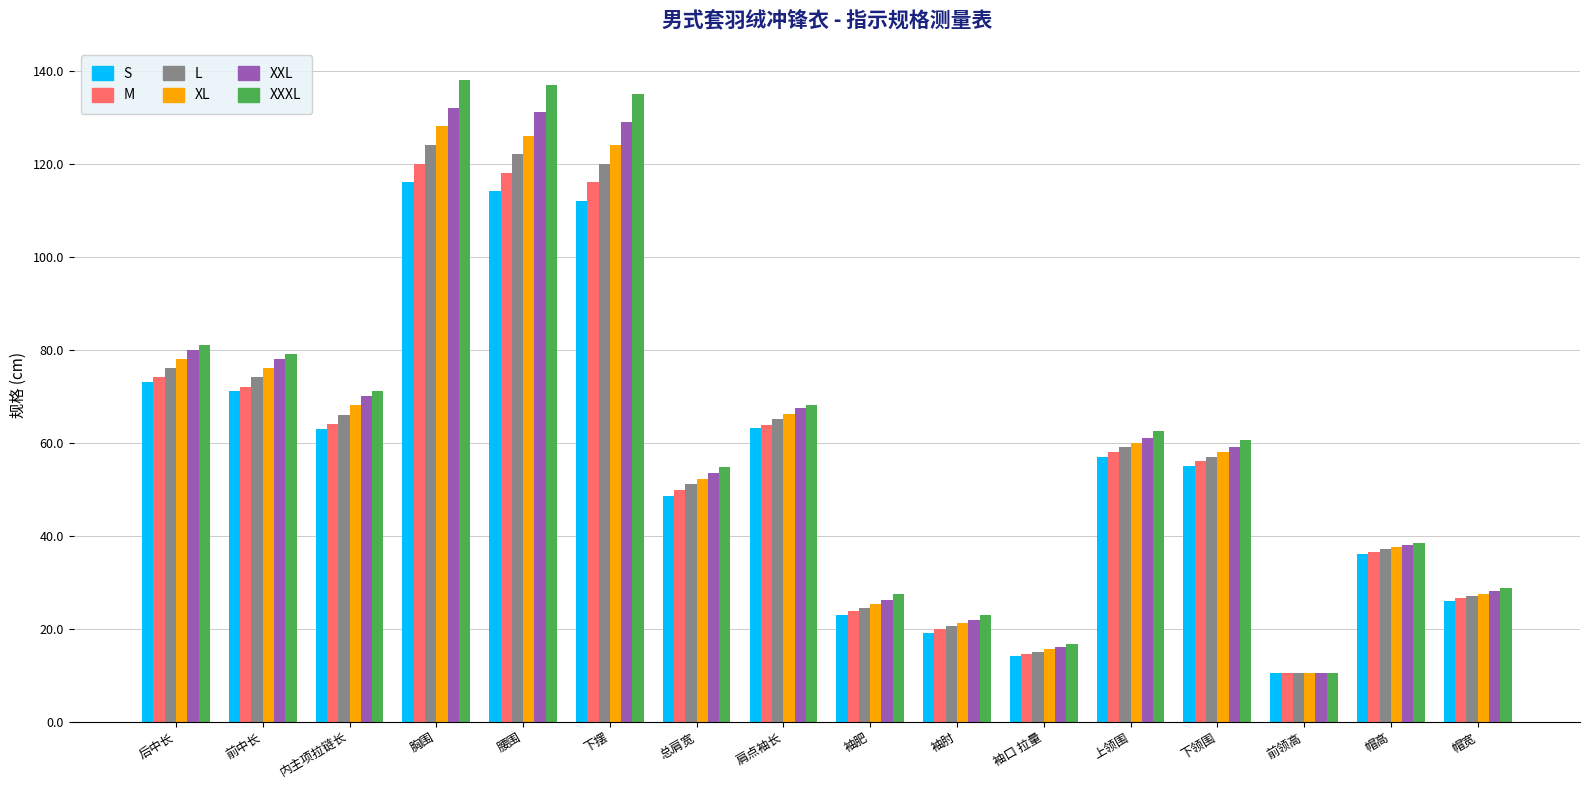

At which label does XXXL reach its minimum?

前领高